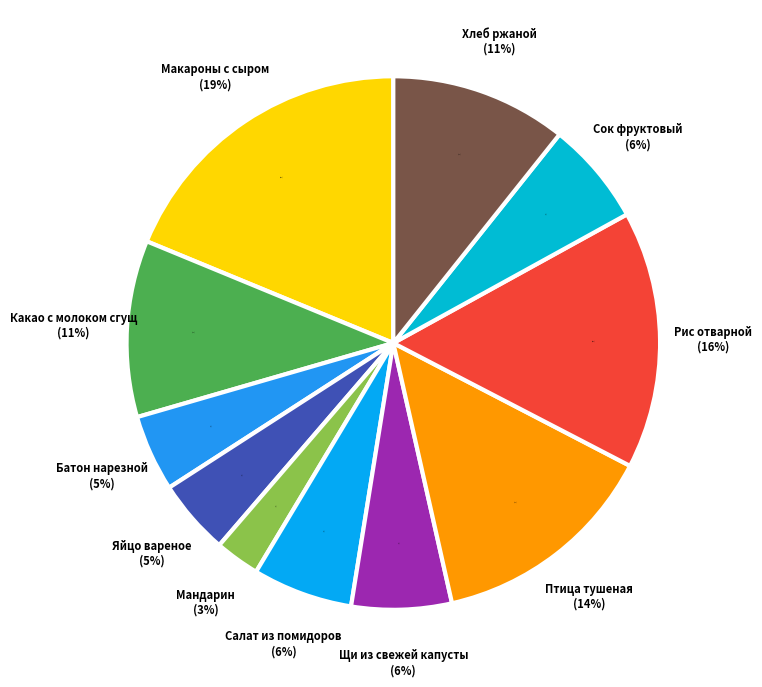

Rank the categories by value from lowest to highest.

Мандарин, Яйцо вареное, Батон нарезной, Салат из помидоров, Щи из свежей капусты, Сок фруктовый, Какао с молоком сгущ, Хлеб ржаной, Птица тушеная, Рис отварной, Макароны с сыром